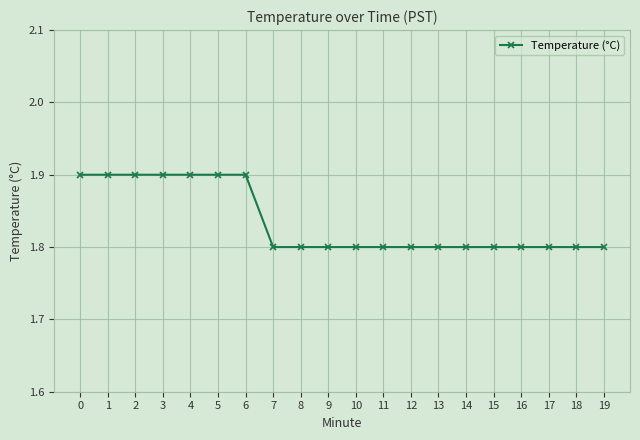

Reading left to right, transcribe all the data shown in this chart.

0=1.9	1=1.9	2=1.9	3=1.9	4=1.9	5=1.9	6=1.9	7=1.8	8=1.8	9=1.8	10=1.8	11=1.8	12=1.8	13=1.8	14=1.8	15=1.8	16=1.8	17=1.8	18=1.8	19=1.8